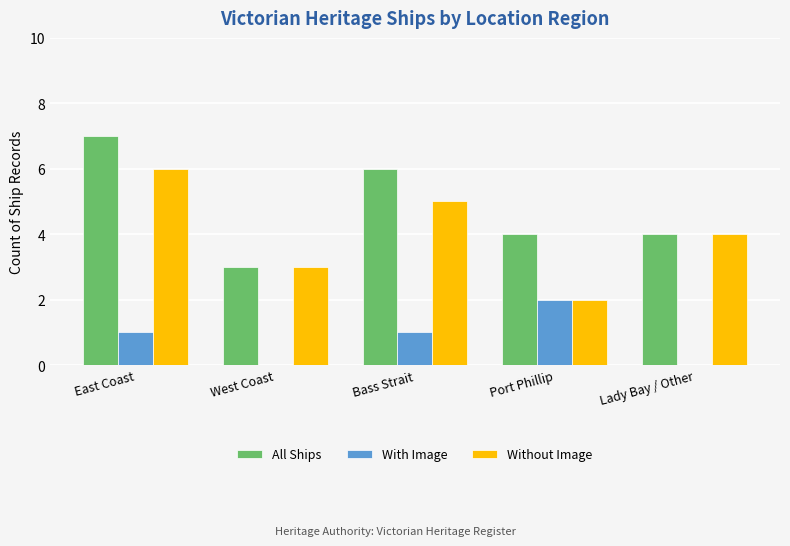

What is the difference between the Without Image values at Lady Bay / Other and East Coast?

2